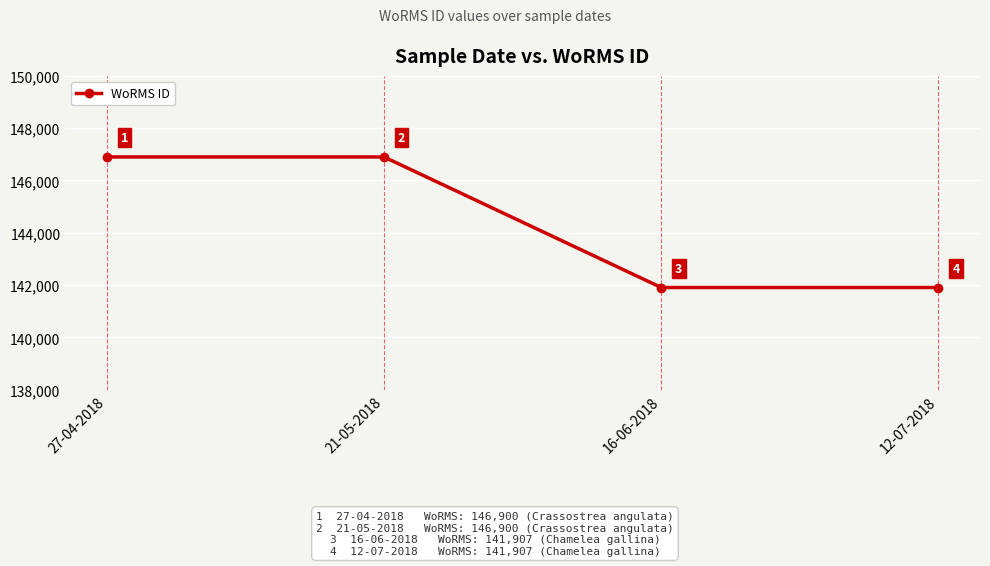

What is the sum of the values at 12-07-2018 and 16-06-2018?

283814